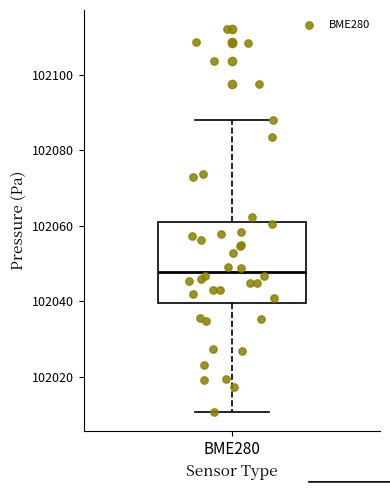

Transcribe this box plot: give where the median line is, the range the box spans, and where the two whiskers end, as read against the y-axis. The values are not printed on the chart, so give them approximately, as read against the axis.

median 102048, box 102040 to 102060, whiskers 102010 to 102088